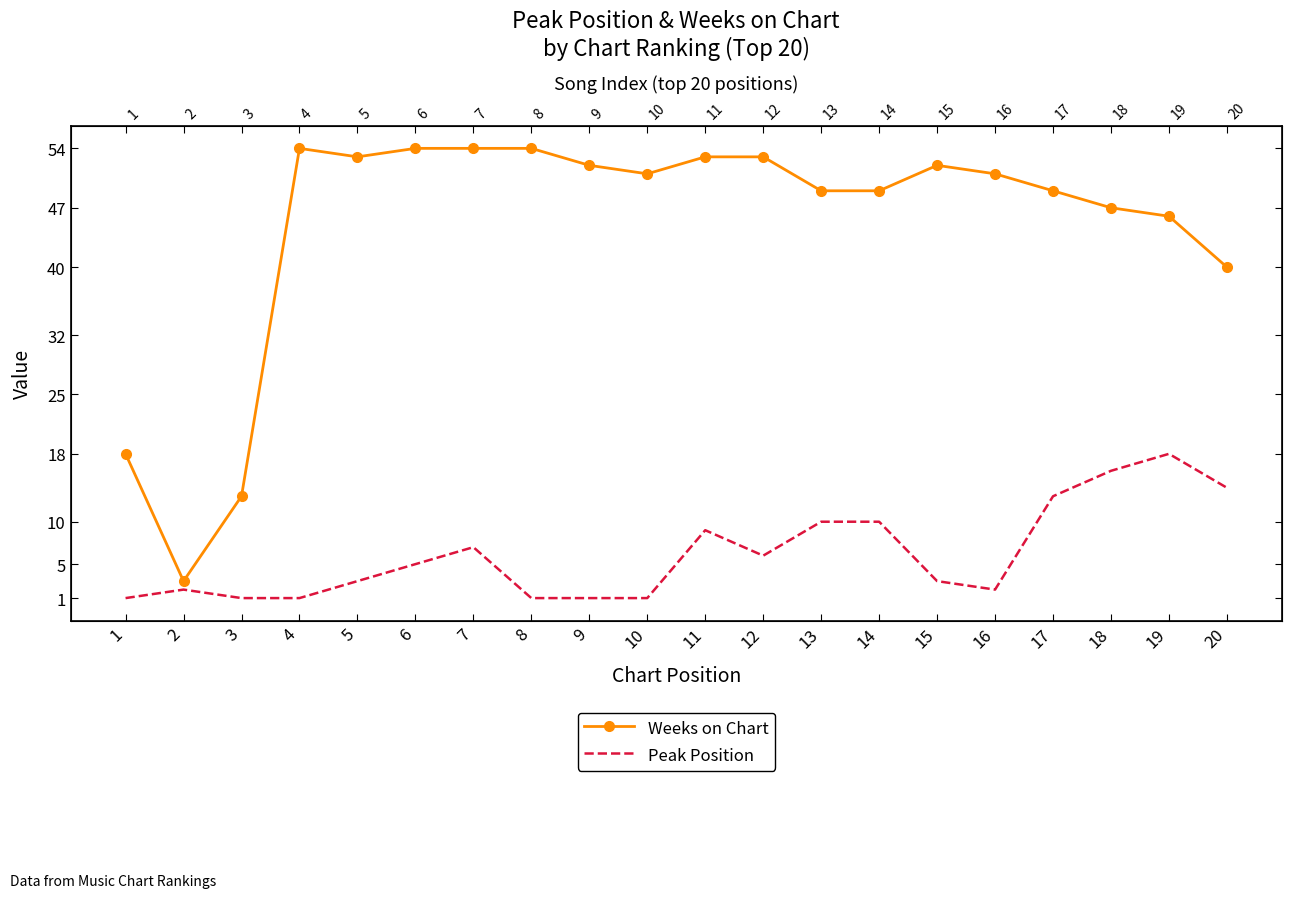

What is the average value of the Weeks on Chart series?

45